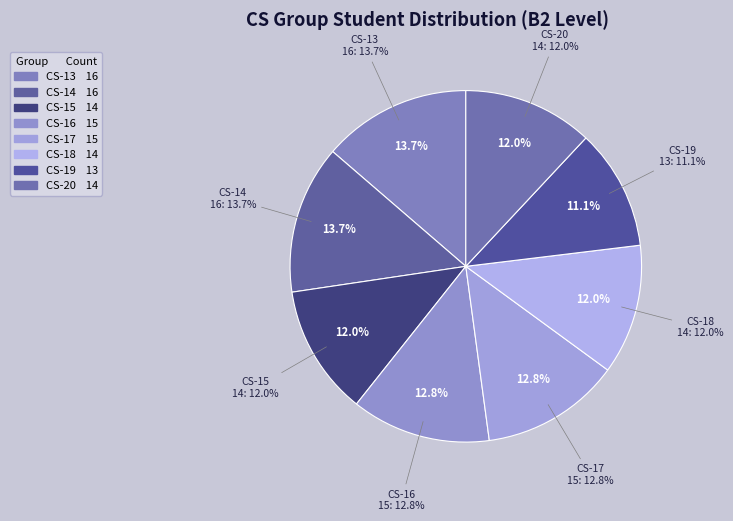

To the nearest percent, what percentage of the pie is CS-18?

12%